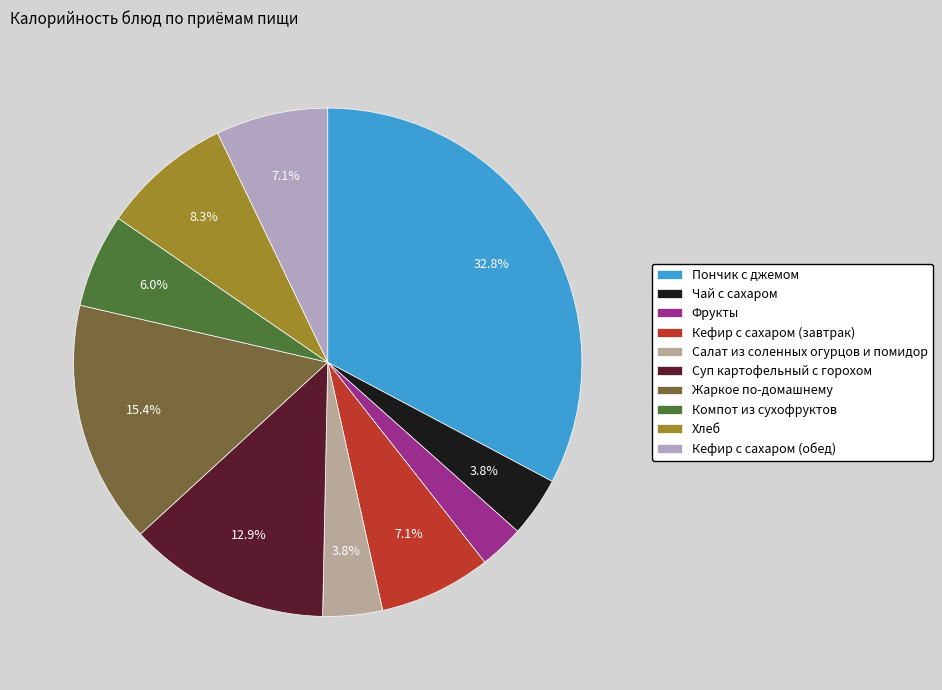

Between Суп картофельный с горохом and Хлеб, which is larger?

Суп картофельный с горохом